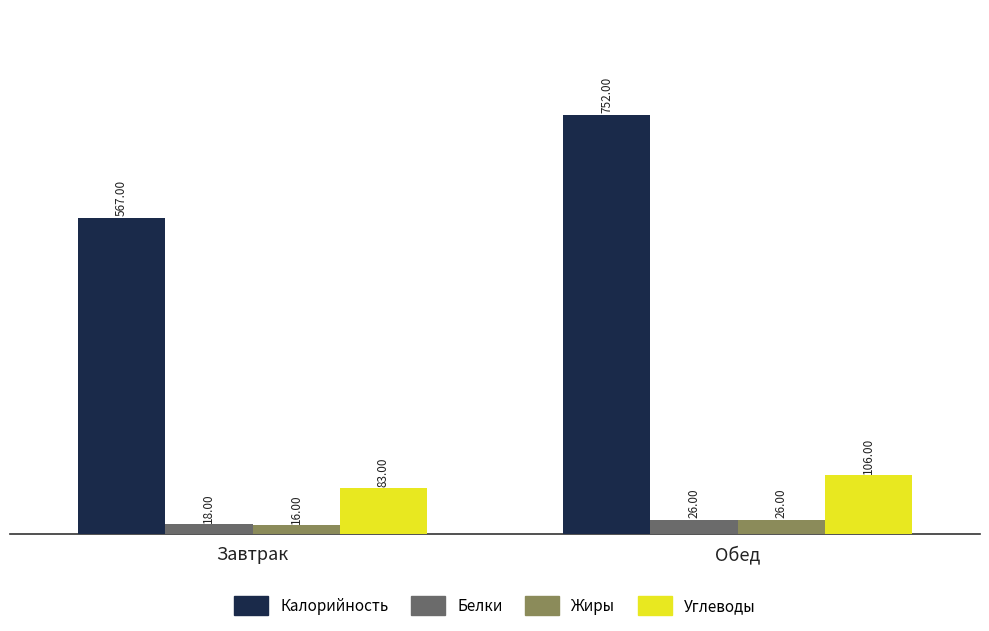

How many data points in Жиры are less than 26?

1